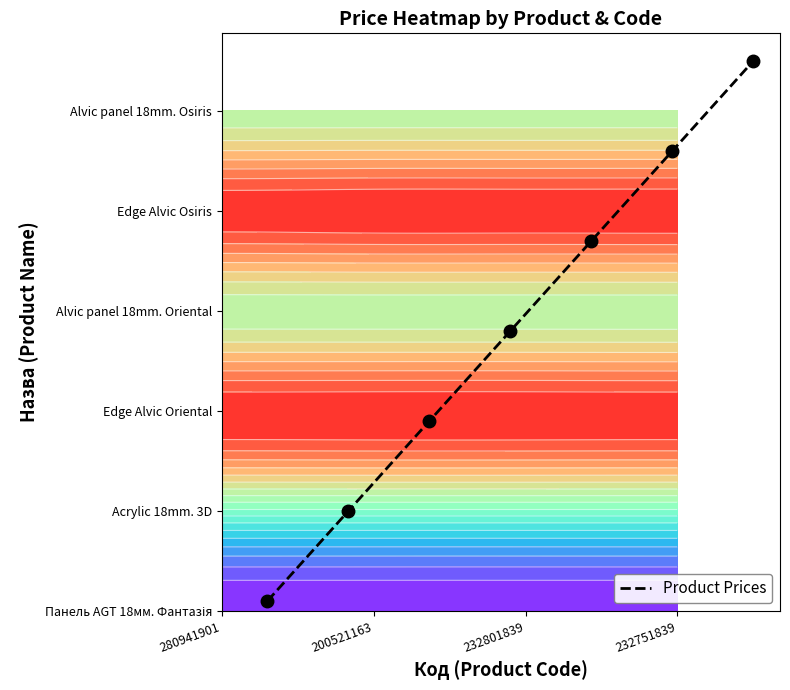

The chart shows a value of 7.6 at 5. True or false?

False